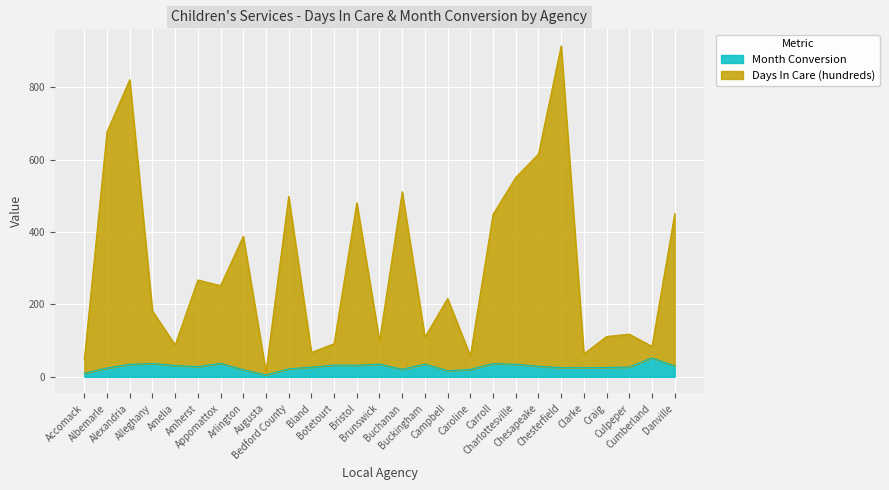

Which category has the highest value across all series?

Chesterfield